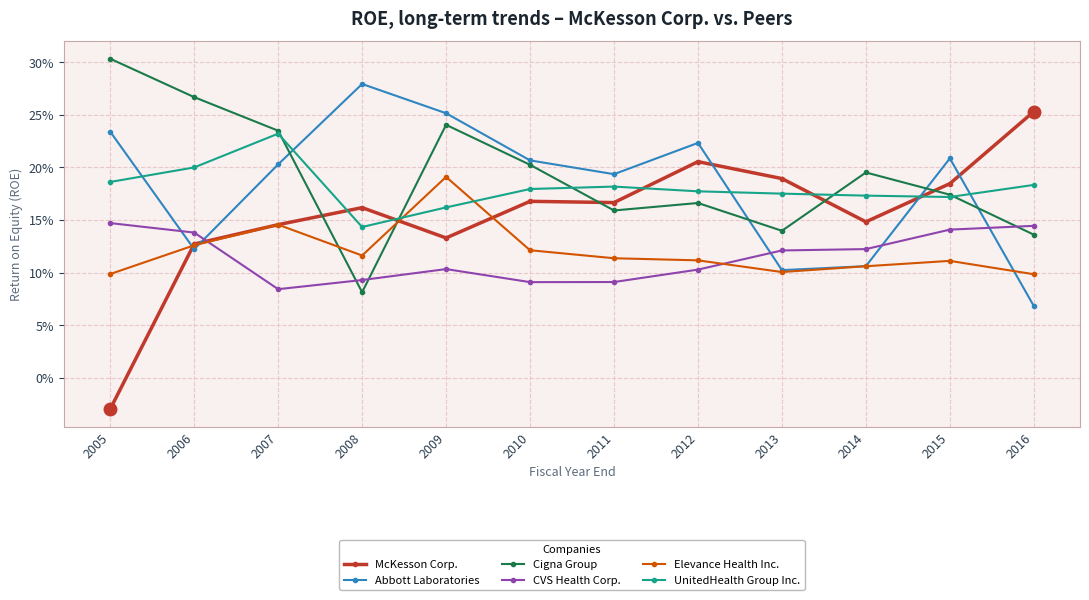

Which has a higher value, 2009 or 2008?

2008